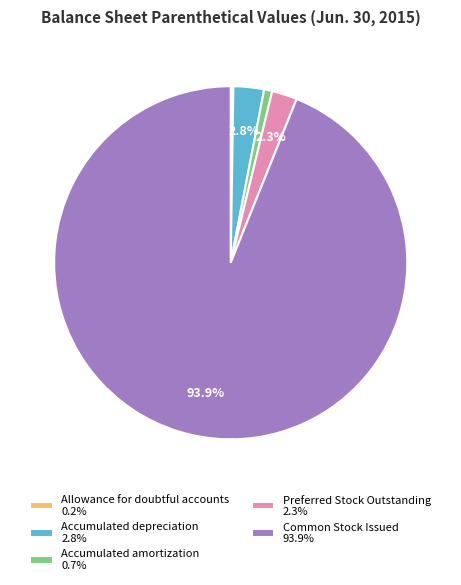

Combined, do Common Stock Issued 93.9% and Accumulated amortization 0.7% account for over 50%?

Yes